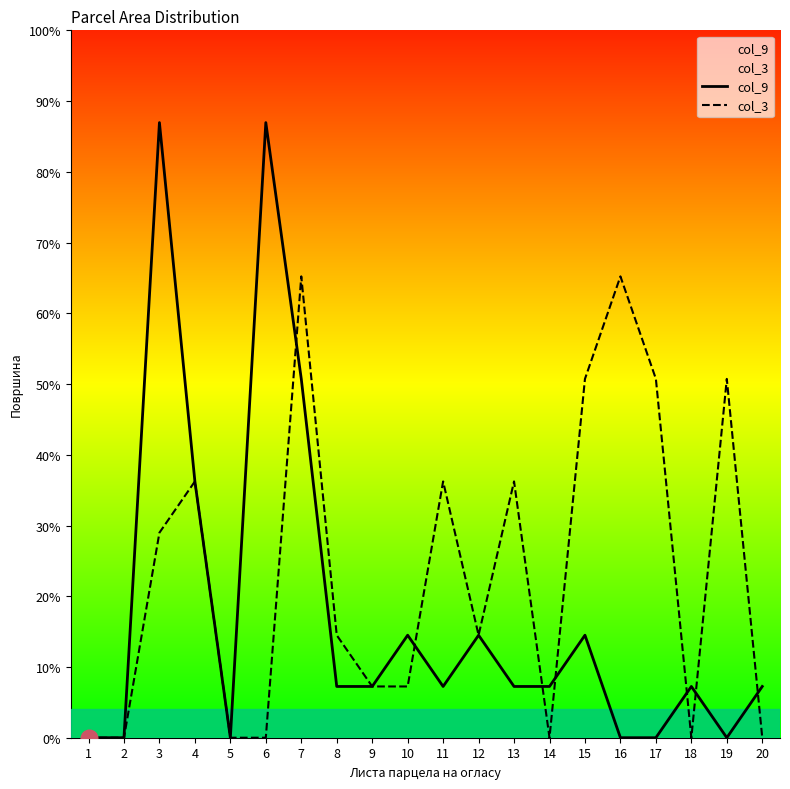

What are all the series names shown in the legend?

col_9, col_3